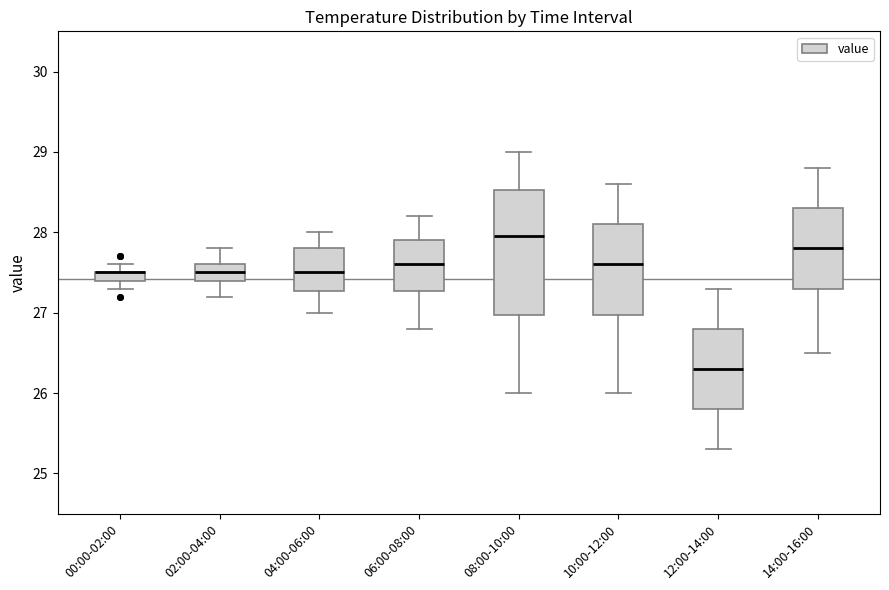

Comparing the boxes themselves (not the whiskers), which one is the tallest?

08:00-10:00